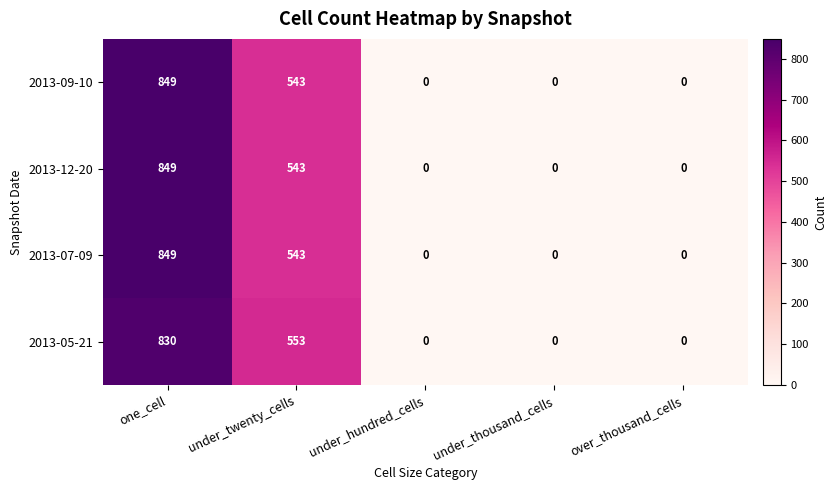

What is the difference between the maximum and minimum values in the 2013-07-09 series?

849